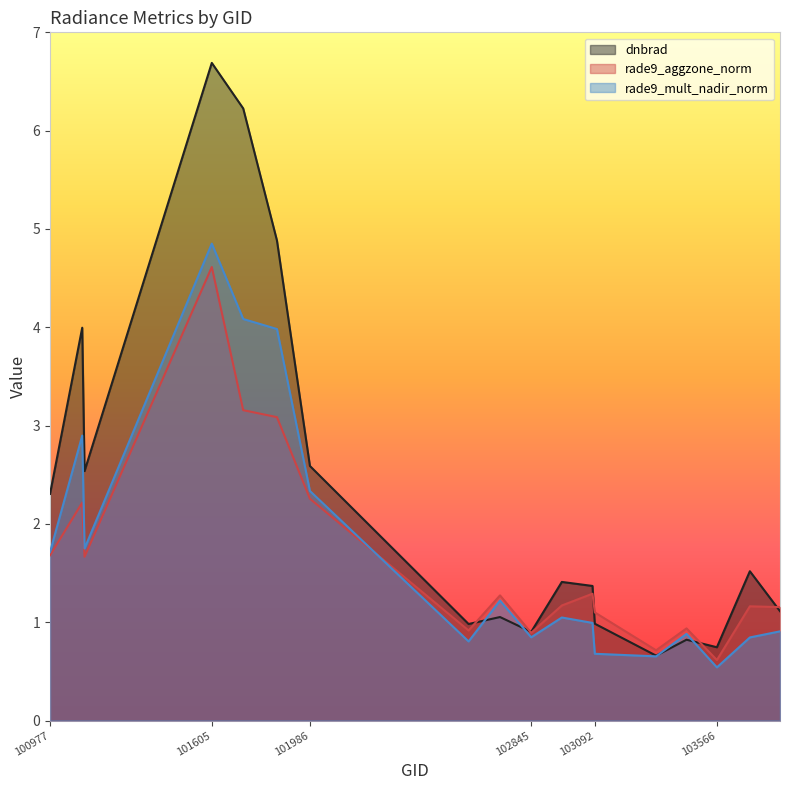

True or false: rade9_aggzone_norm has more than 2 interior local peaks.

True